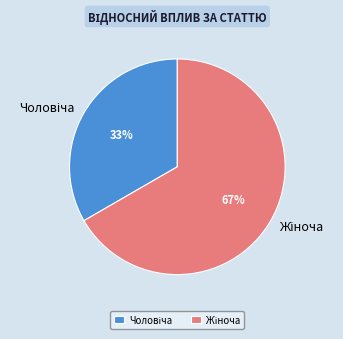

To the nearest percent, what is the average slice percentage?

50%